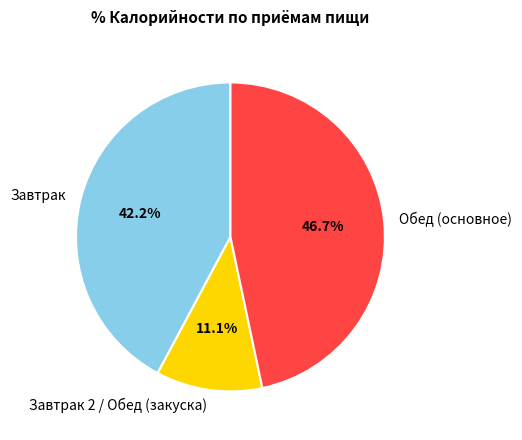

Which slice is the smallest?

Завтрак 2 / Обед (закуска)